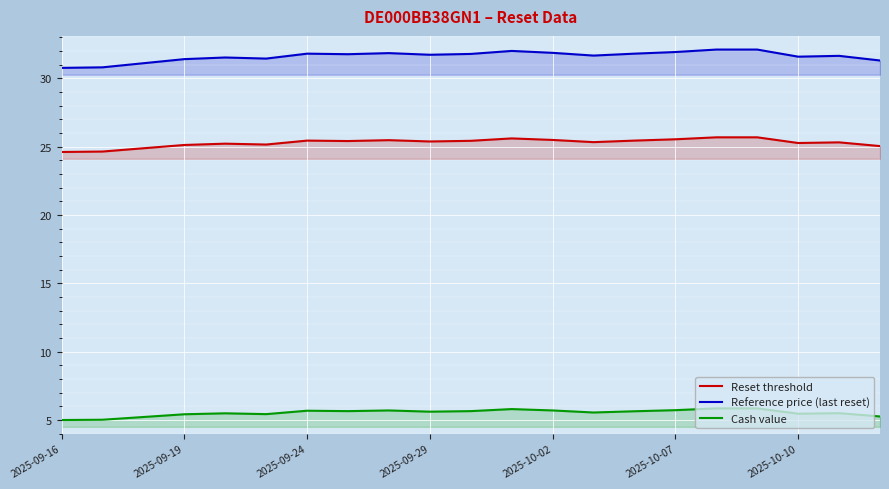

What position from the right is 2025-09-16?

21